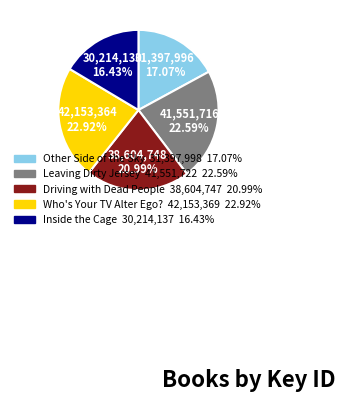

Is there a majority slice in this chart?

No